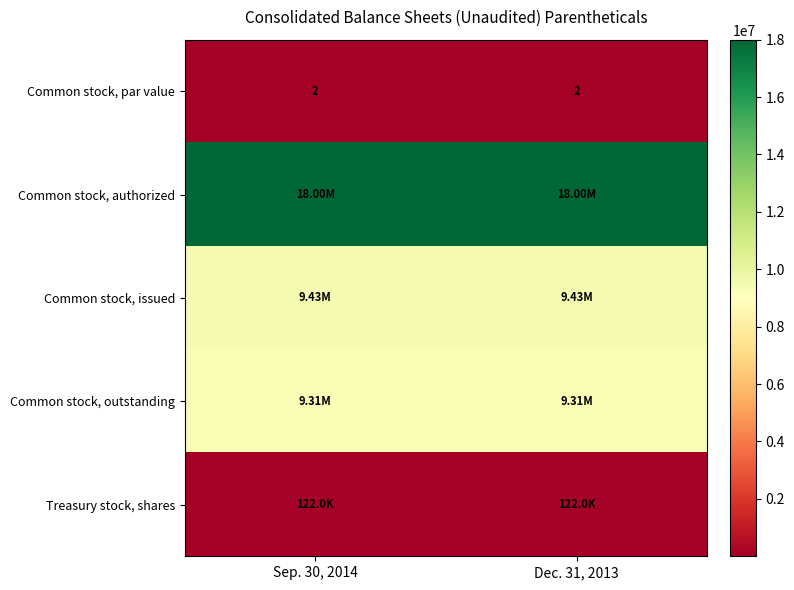

What is the sum of the Common stock, par value values at Dec. 31, 2013 and Sep. 30, 2014?

4